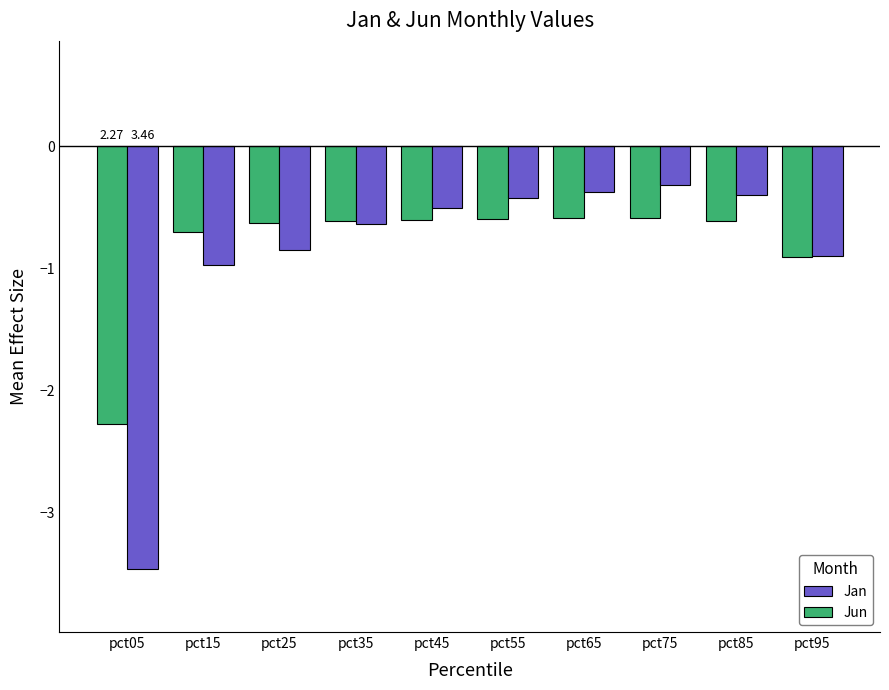

Reading left to right, extract all data points from this chart.

Jun: -2.3	-0.7	-0.6	-0.6	-0.6	-0.6	-0.6	-0.6	-0.6	-0.9
Jan: -3.5	-1.0	-0.8	-0.6	-0.5	-0.4	-0.4	-0.3	-0.4	-0.9